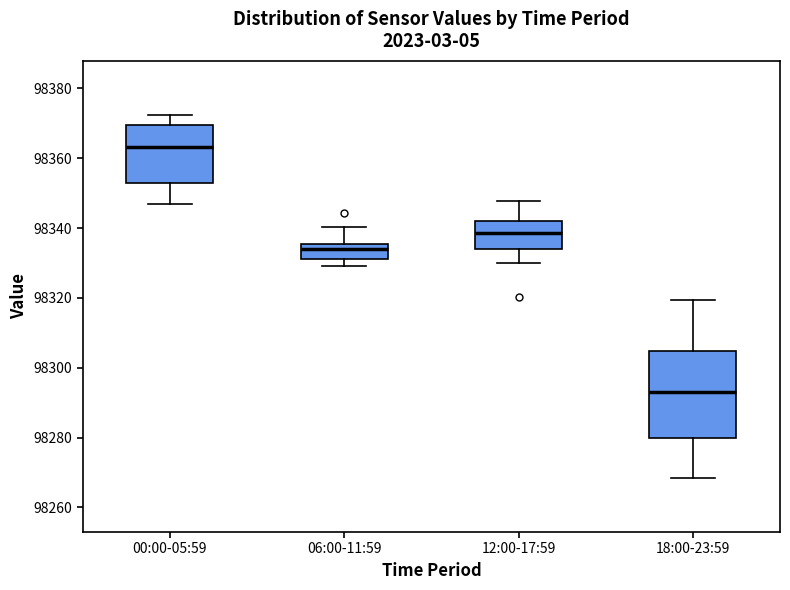

Where does the upper whisker of the box for 00:00-05:59 end on the y-axis? The values are not printed on the chart, so give them approximately, as read against the axis.

98372